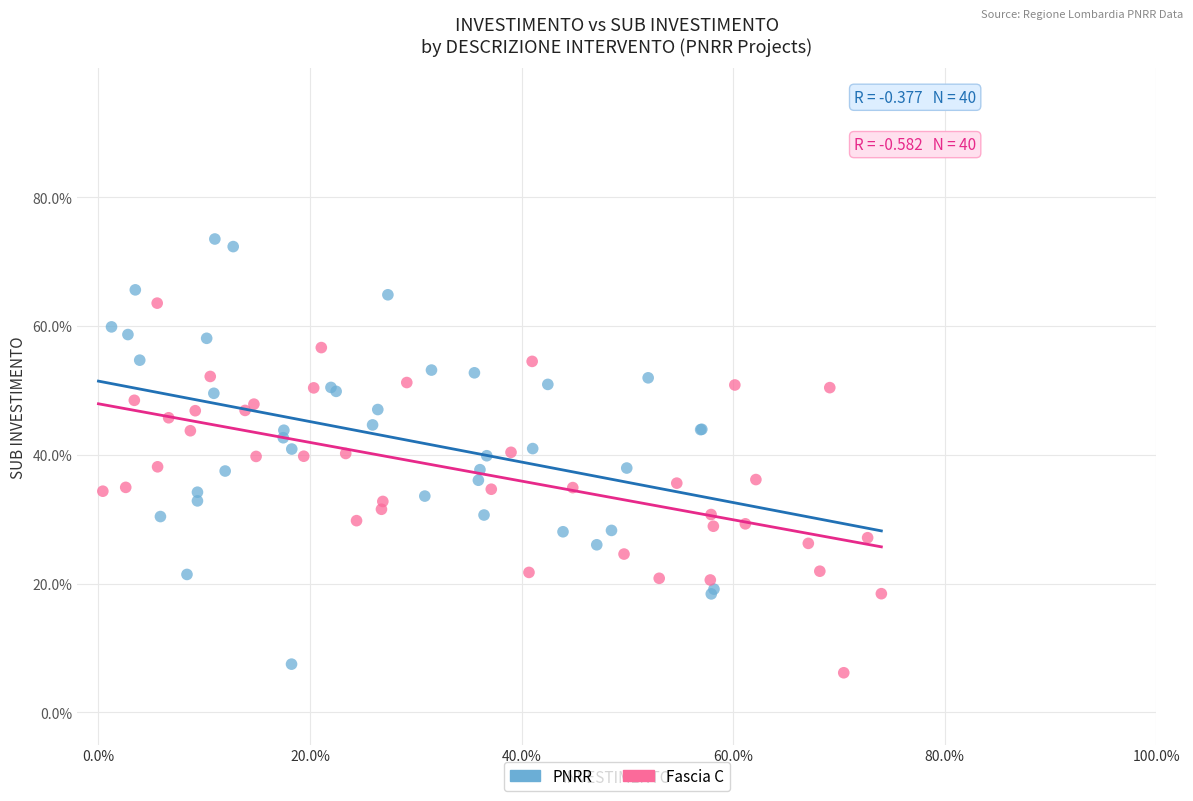

Which series has the largest Y range (max minus min)?

PNRR